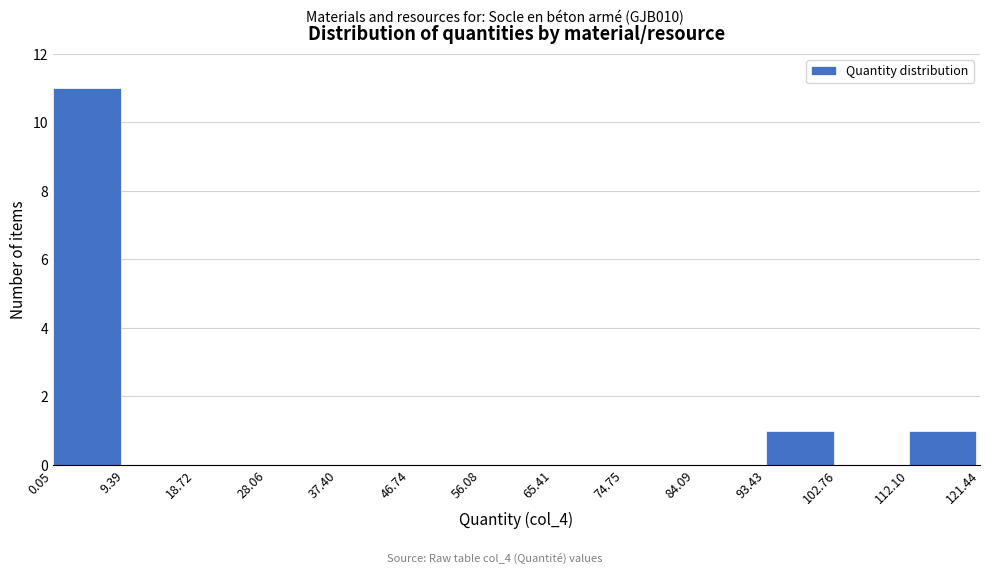

Over which range of the x-axis is the bar tallest?

0.05 to 9.39